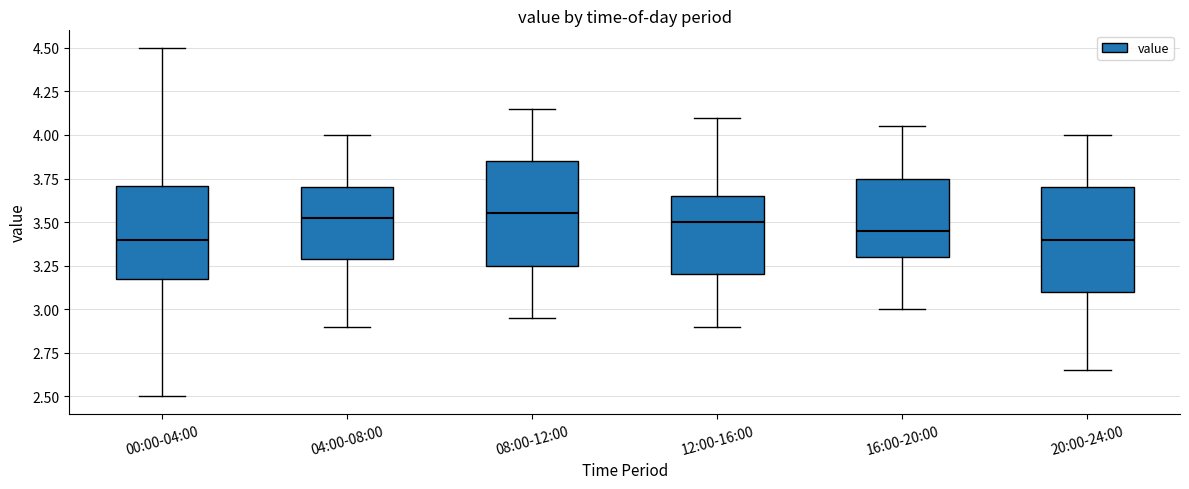

Reading left to right, transcribe this box plot: for each box, give where its median line is, the range the box spans, and where its two whiskers end, as read against the y-axis. The values are not printed on the chart, so give them approximately, as read against the axis.

00:00-04:00: median 3.40, box 3.20 to 3.70, whiskers 2.50 to 4.50
04:00-08:00: median 3.55, box 3.30 to 3.70, whiskers 2.90 to 4.00
08:00-12:00: median 3.55, box 3.25 to 3.85, whiskers 2.95 to 4.15
12:00-16:00: median 3.50, box 3.20 to 3.65, whiskers 2.90 to 4.10
16:00-20:00: median 3.45, box 3.30 to 3.75, whiskers 3.00 to 4.05
20:00-24:00: median 3.40, box 3.10 to 3.70, whiskers 2.65 to 4.00